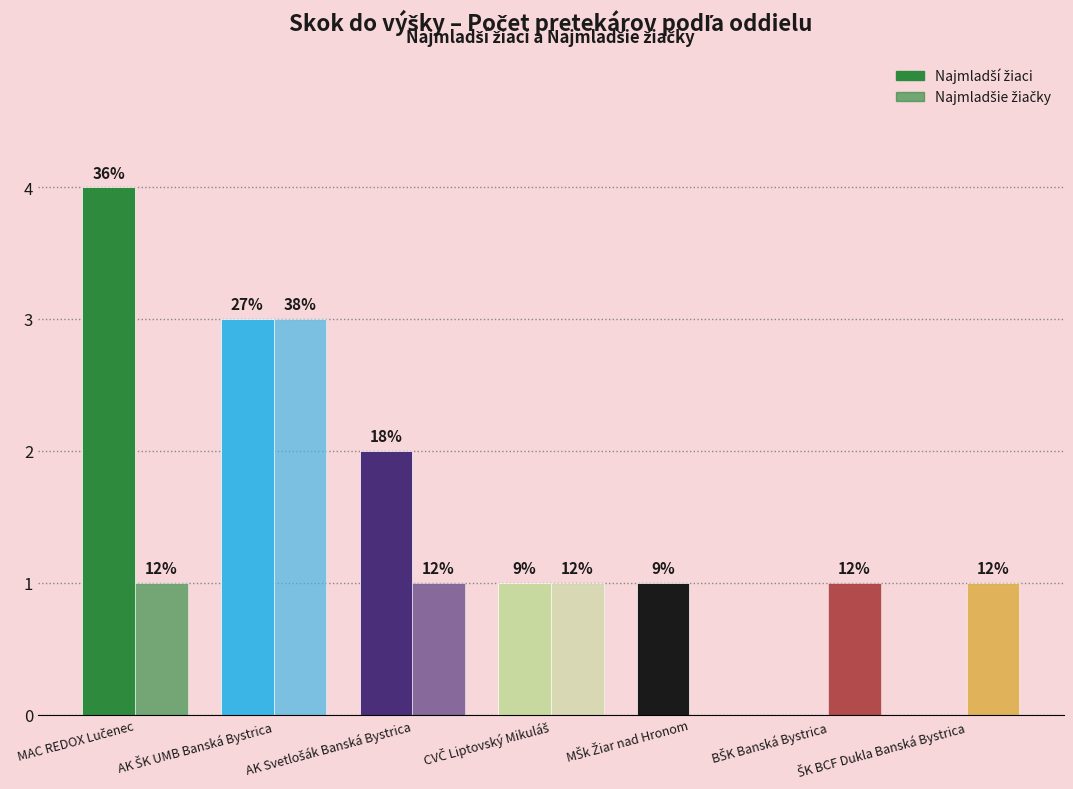

At which category is the sum across all series the highest?

AK ŠK UMB Banská Bystrica